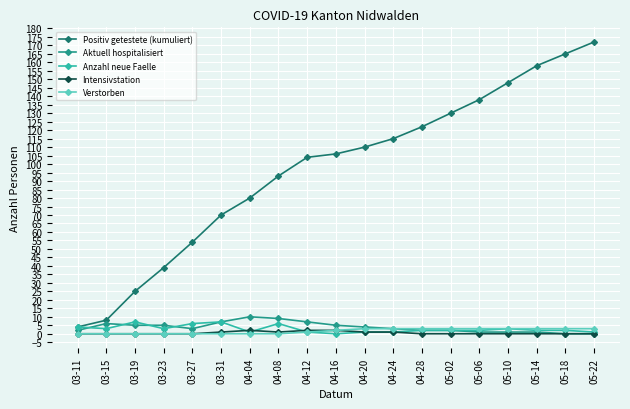

What position from the right is 03-11?

19